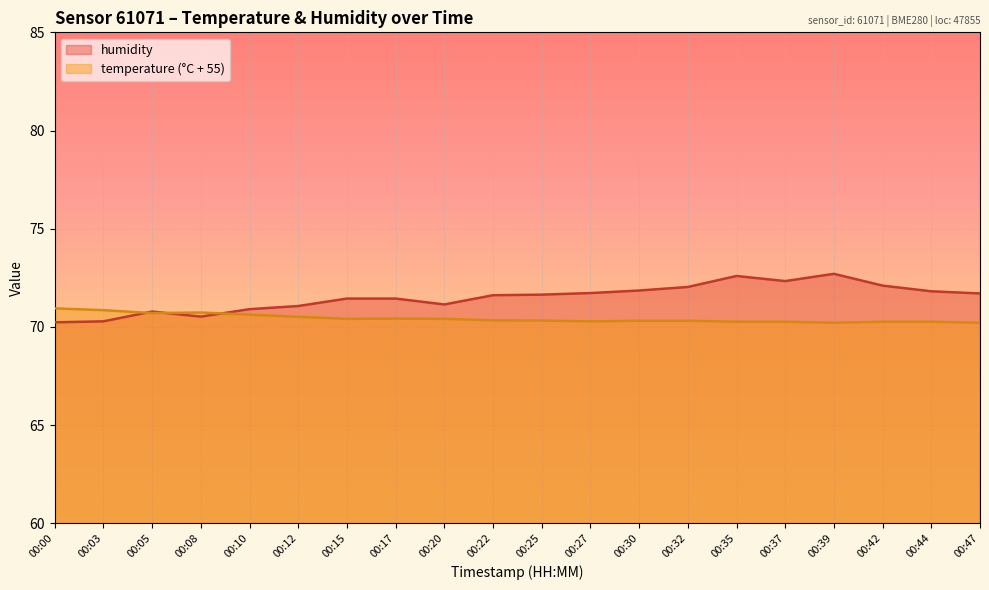

Which series changed the most between 00:25 and 00:35?

humidity